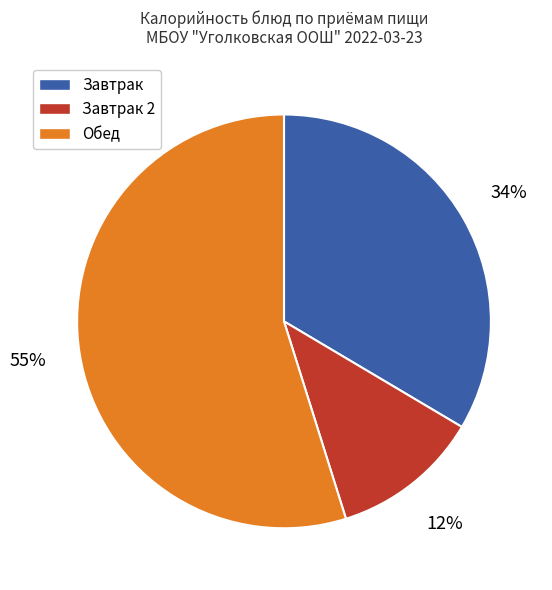

How many slices are in this pie chart?

3